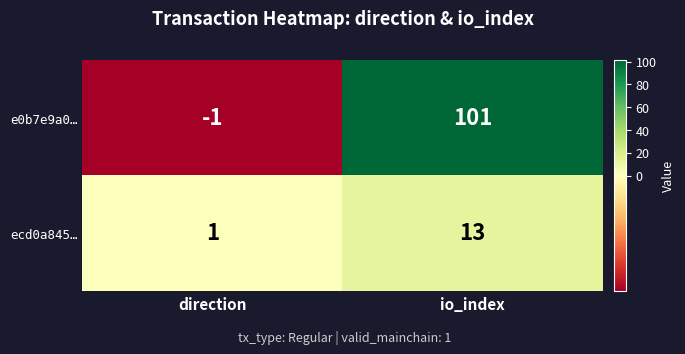

What is the total value across all series at io_index?

114